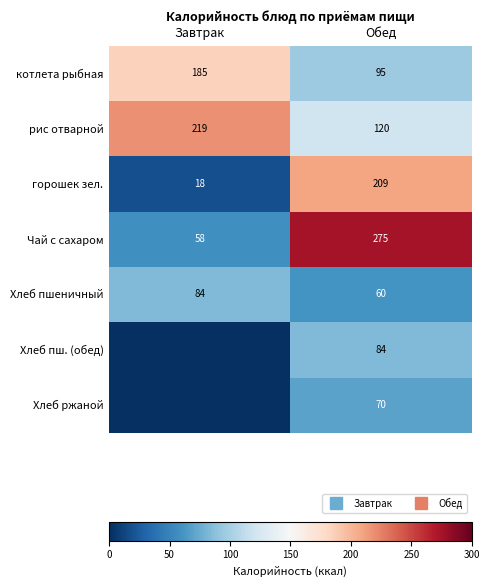

Between Завтрак and Обед, which is larger?

Завтрак